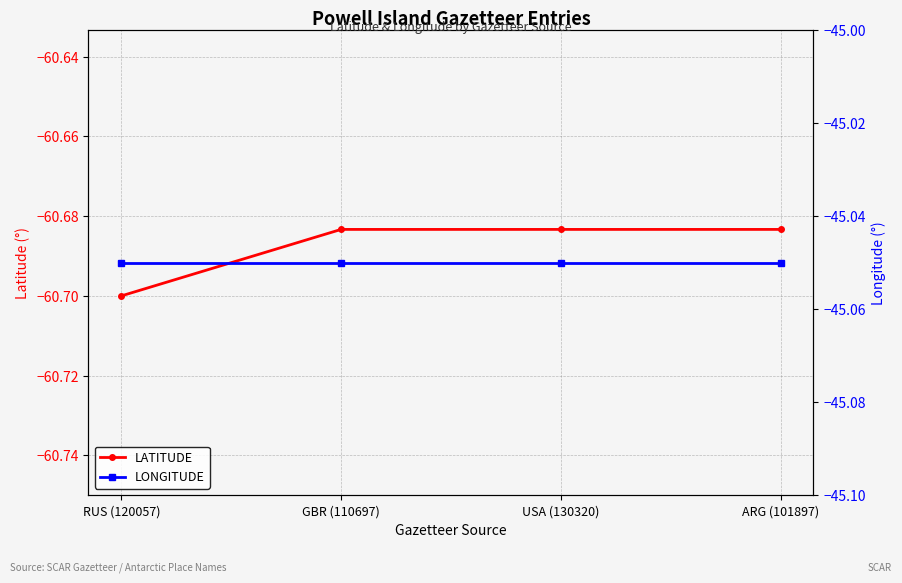

Reading right to left, transcribe all the data shown in this chart.

LATITUDE: ARG (101897)=-60.7	USA (130320)=-60.7	GBR (110697)=-60.7	RUS (120057)=-60.7
LONGITUDE: ARG (101897)=-45.0	USA (130320)=-45.0	GBR (110697)=-45.0	RUS (120057)=-45.0